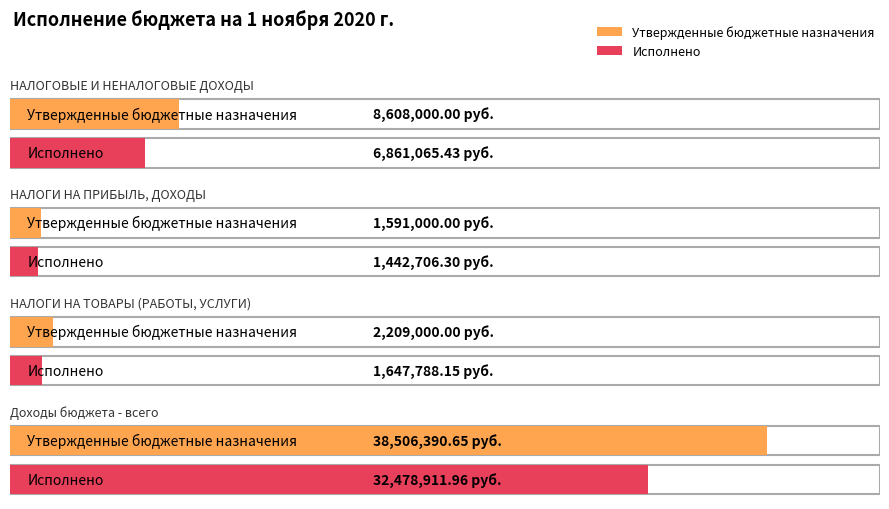

What are all the series names shown in the legend?

Утвержденные бюджетные назначения, Исполнено